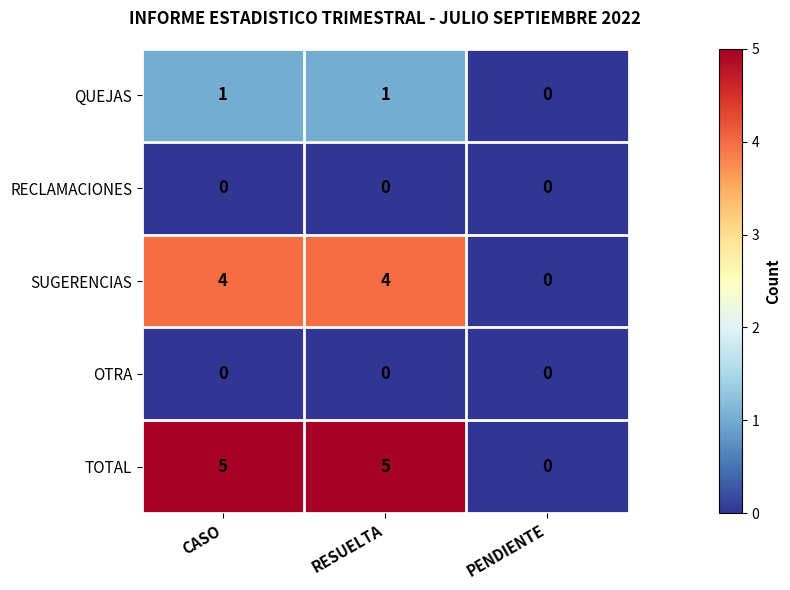

What is the total value across all series at CASO?

10